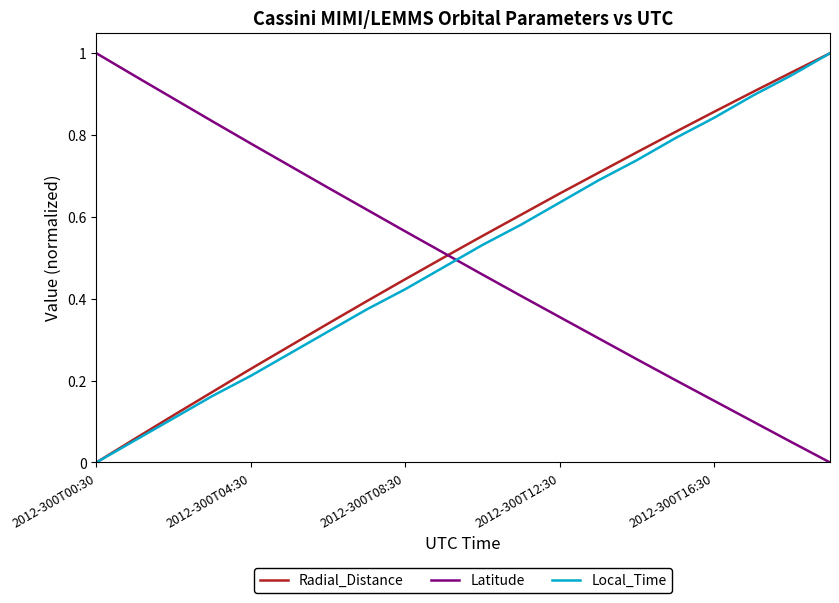

How many intersections are there between Radial_Distance and Latitude?

1